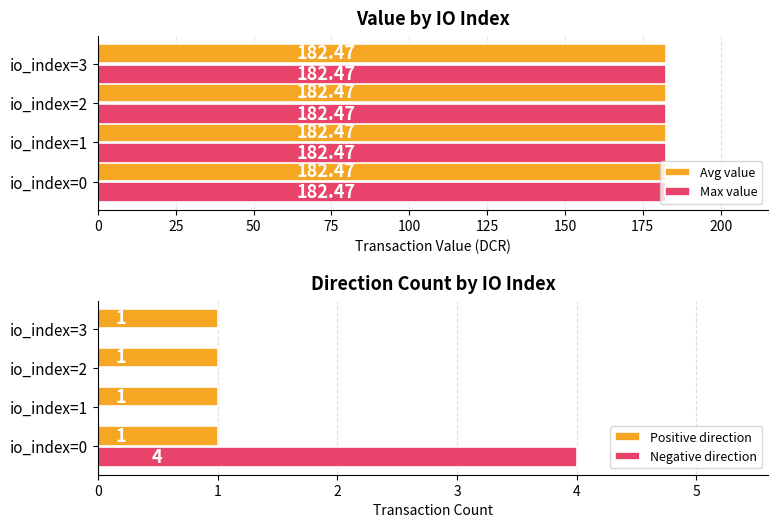

What are all the series names shown in the legend?

Avg value, Max value, Positive direction, Negative direction